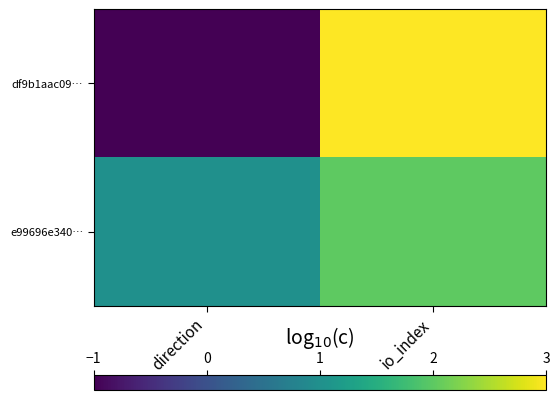

Rank the series at direction from highest to lowest value.

e99696e340…, df9b1aac09…